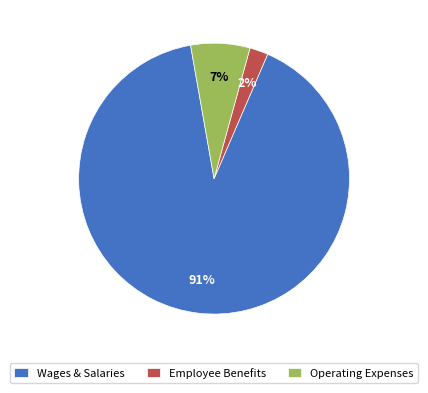

Is it true that Wages & Salaries is 99% of the pie?

False